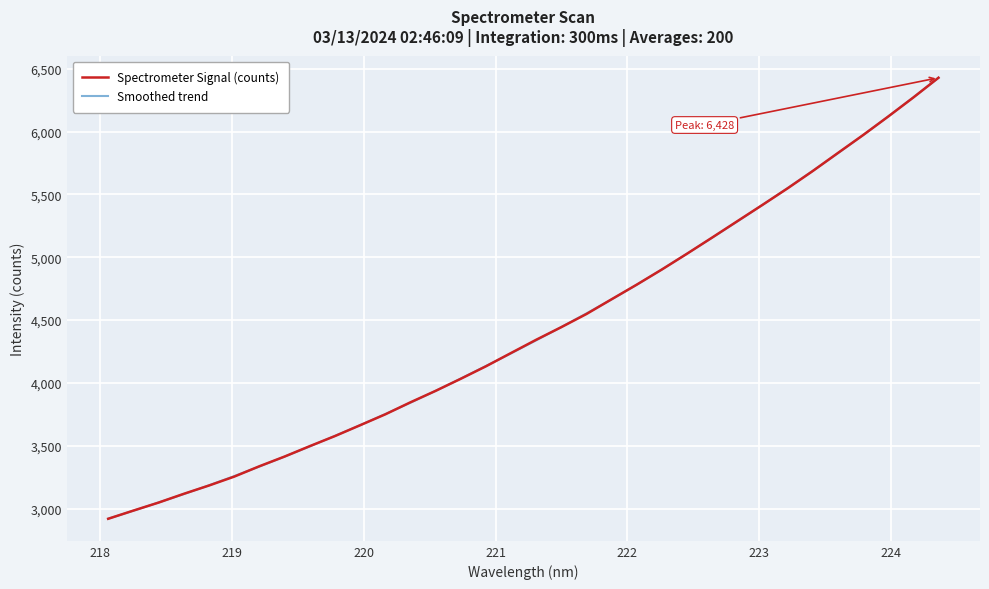

What is the smallest value displayed?

2918.2